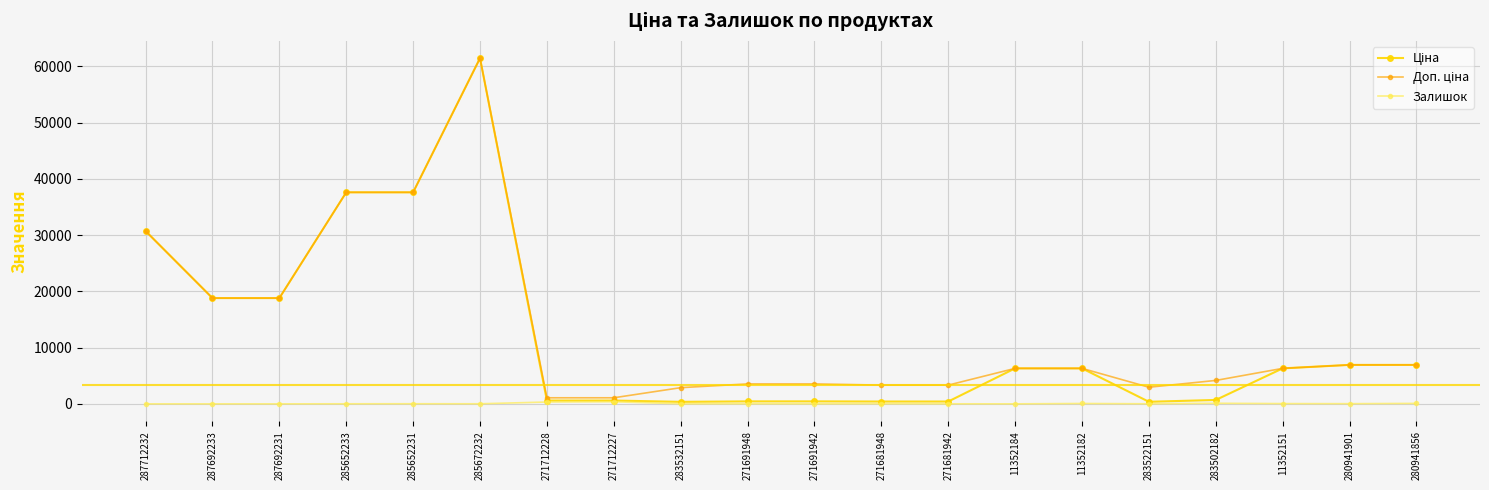

The Залишок series shows 0.0 at 287712232. True or false?

True